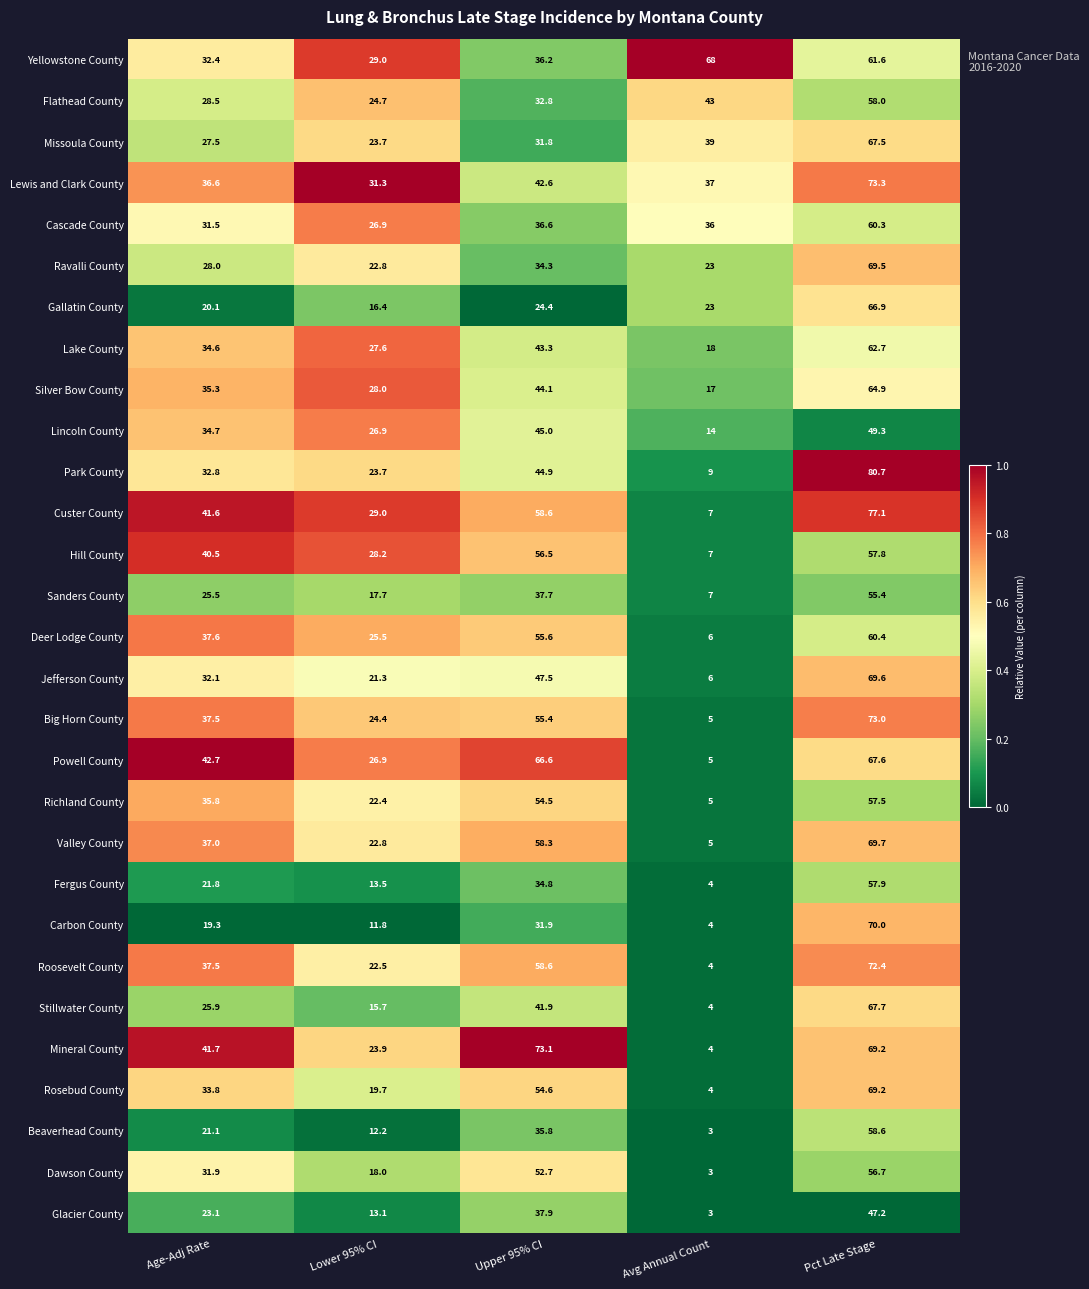

The Roosevelt County series shows 58.6 at Upper 95% CI. True or false?

True